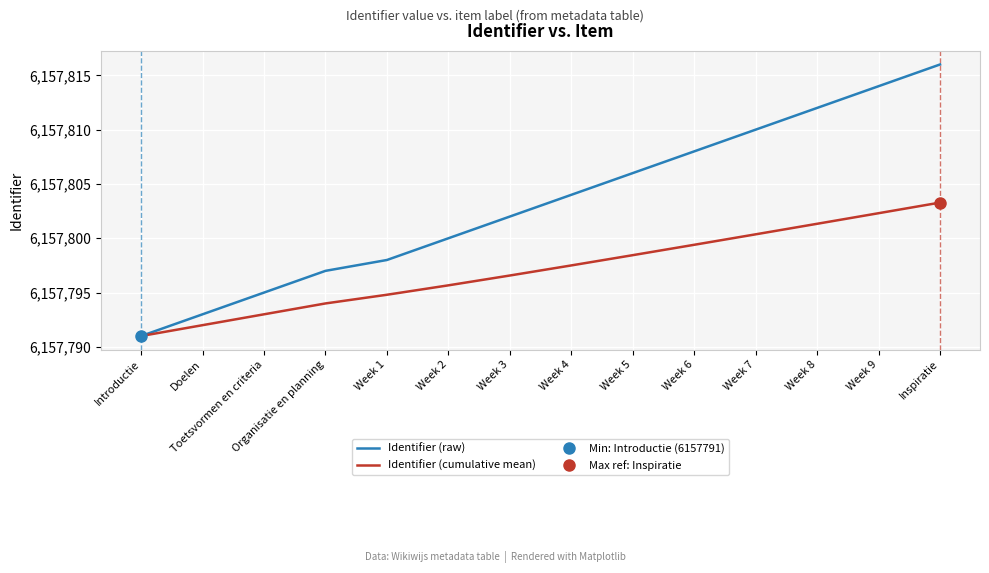

True or false: Identifier (raw) and Identifier (cumulative mean) intersect in this chart.

False